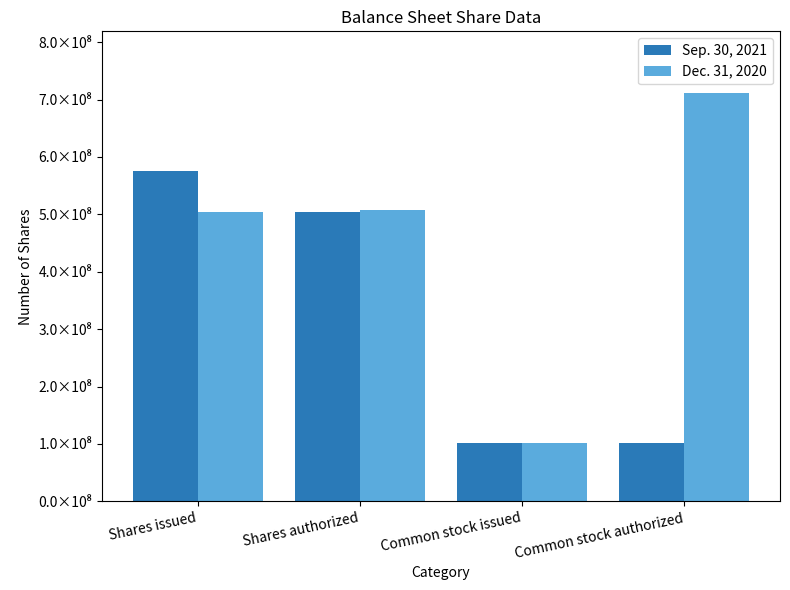

What is the maximum value shown in the chart?

712091708